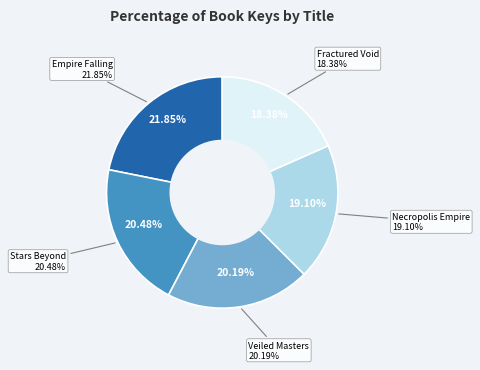

To the nearest percent, what is the combined percentage of Necropolis Empire and Stars Beyond?

40%